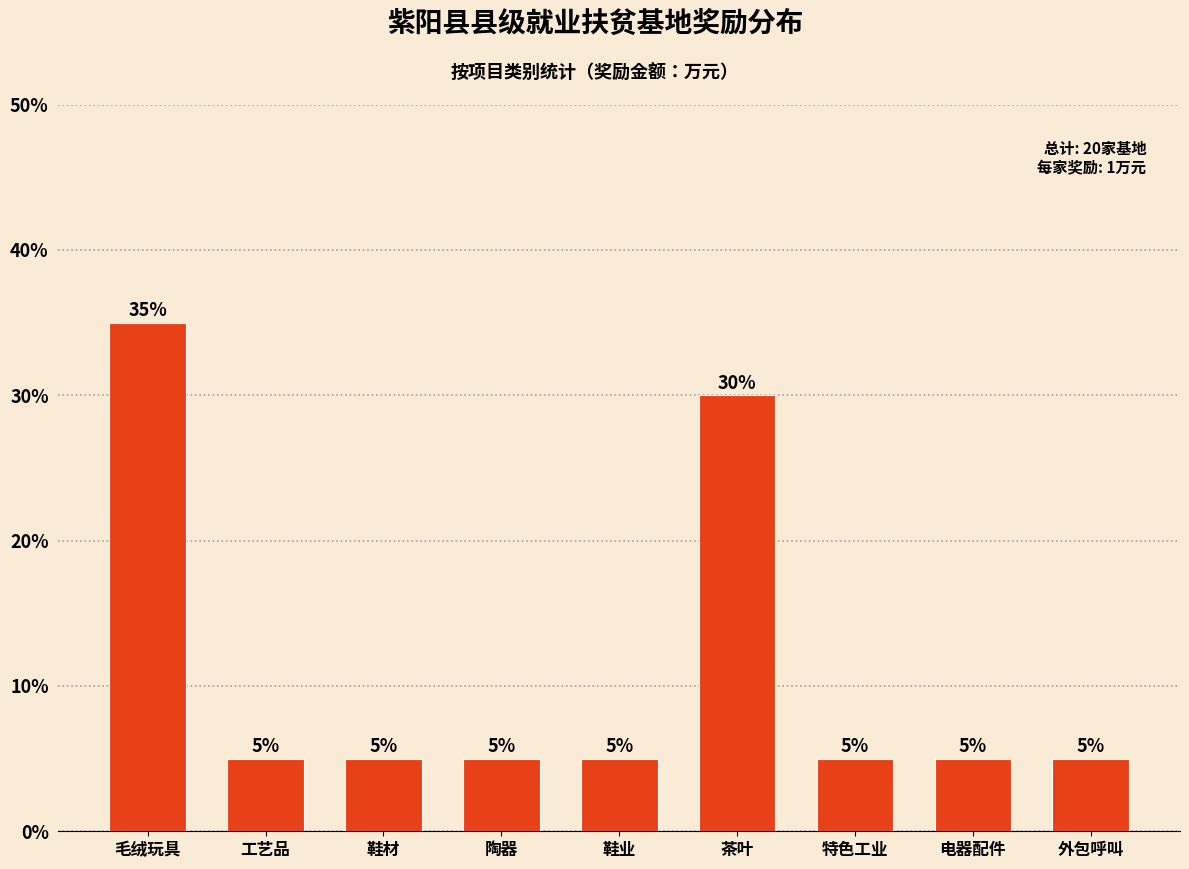

Reading left to right, what are all the values shown in this chart?

毛绒玩具=35	工艺品=5	鞋材=5	陶器=5	鞋业=5	茶叶=30	特色工业=5	电器配件=5	外包呼叫=5